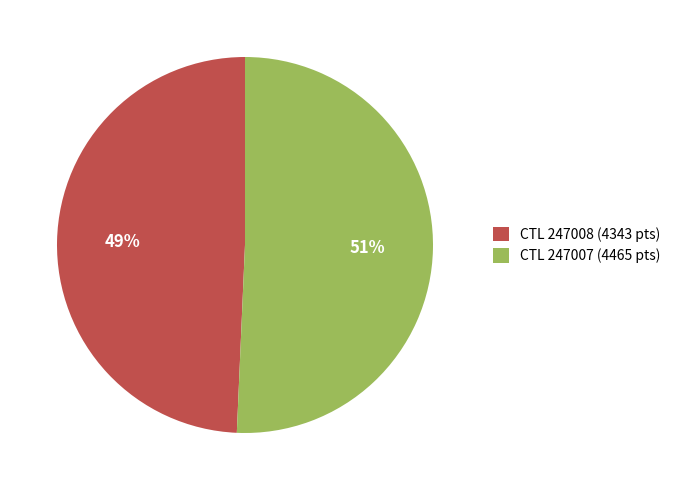

Between CTL 247007 (4465 pts) and CTL 247008 (4343 pts), which is larger?

CTL 247007 (4465 pts)